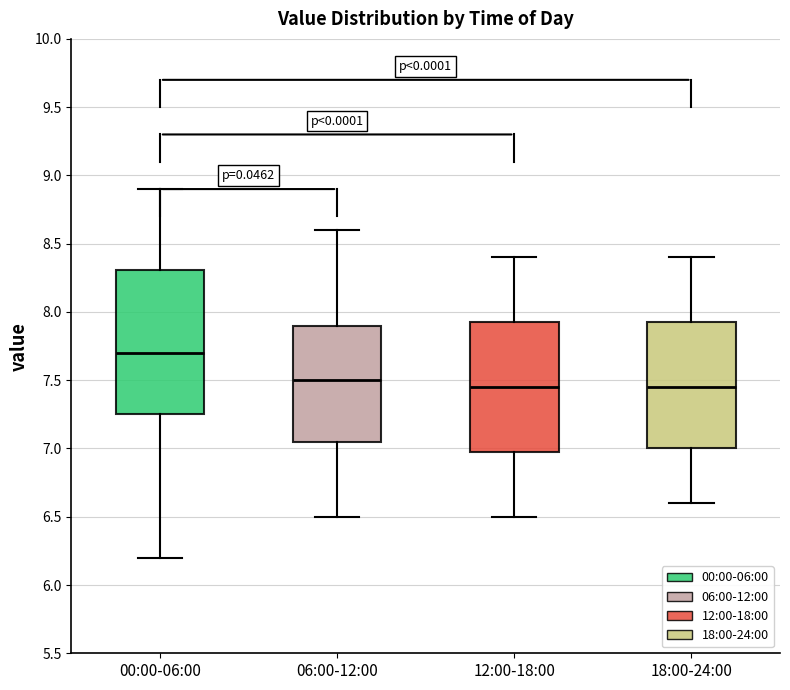

Which box is the tallest, from its lower edge to its upper edge?

00:00-06:00